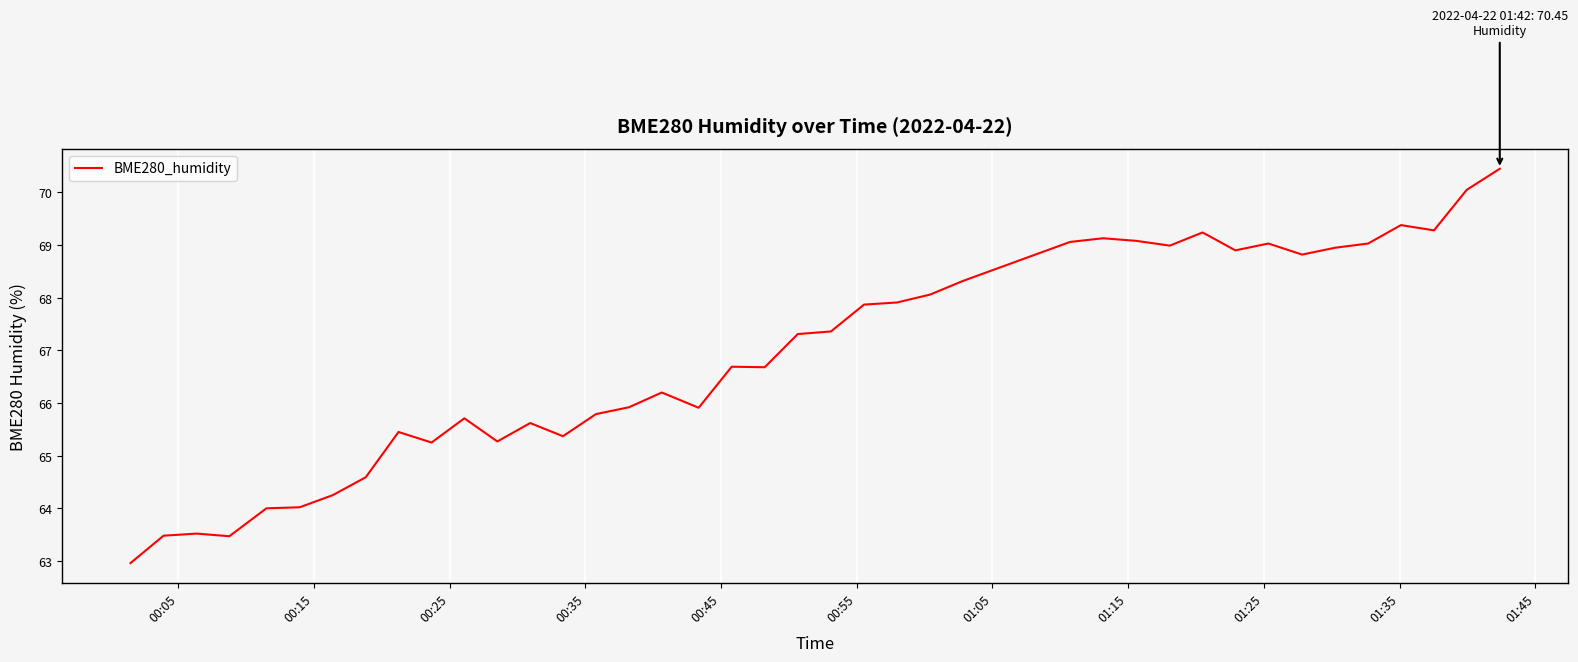

What is the greatest value displayed?

70.5